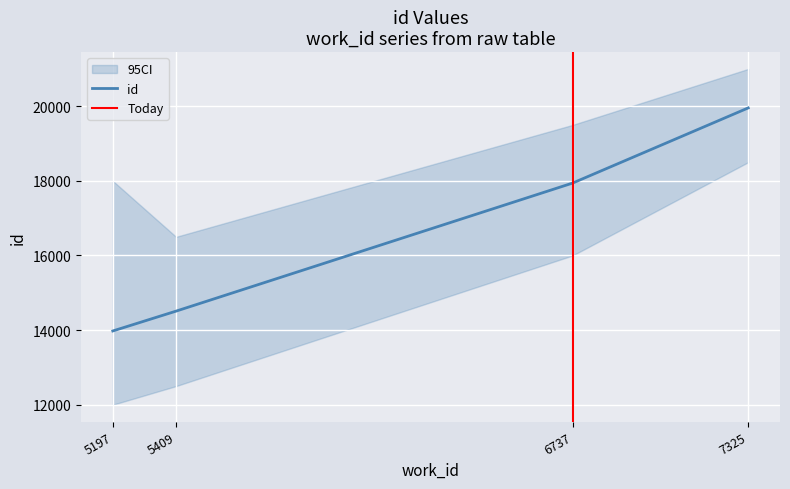

List the labels in order of value, smallest first.

5197, 5409, 6737, 7325